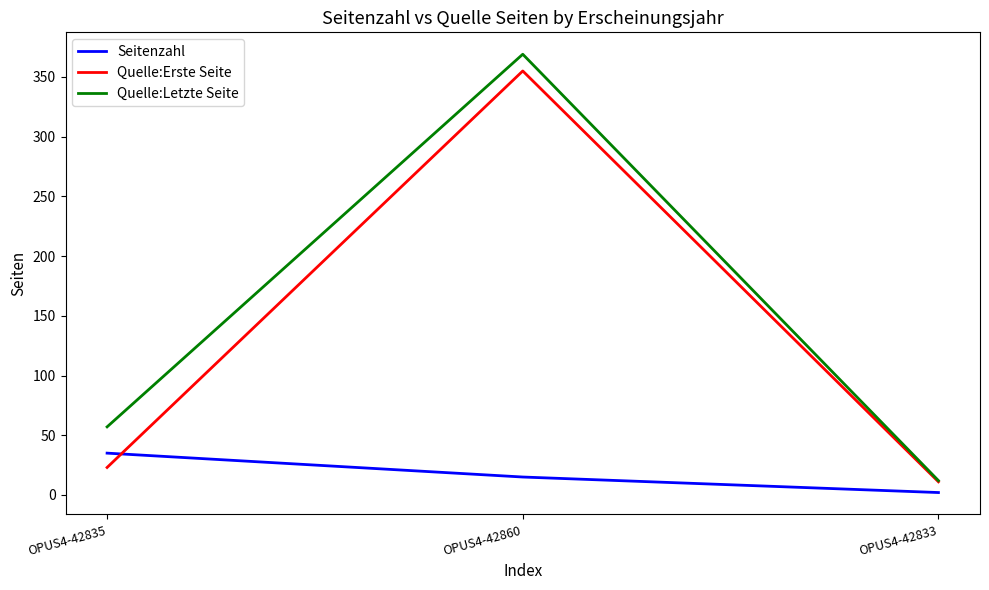

Reading left to right, transcribe all the data shown in this chart.

Seitenzahl: 35	15	2
Quelle:Erste Seite: 23	355	11
Quelle:Letzte Seite: 57	369	12